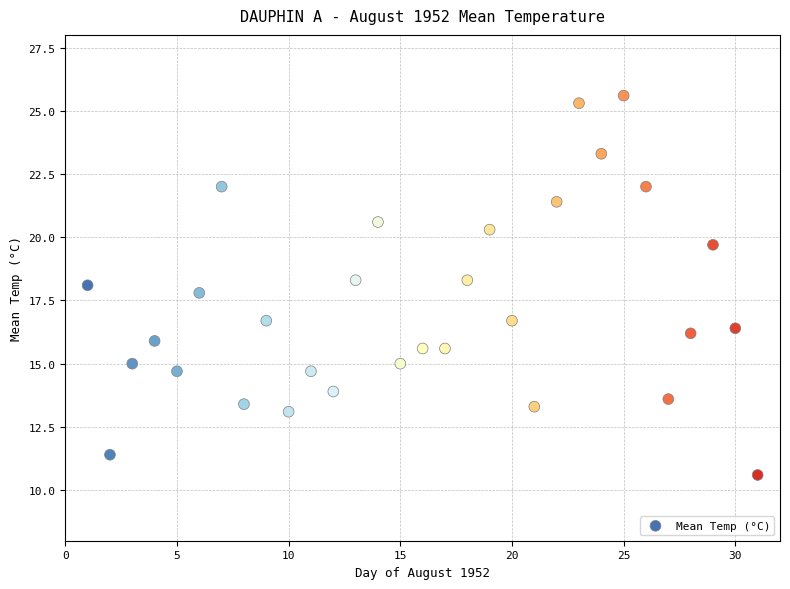

What is the range of Y values (max minus min)?

15.0